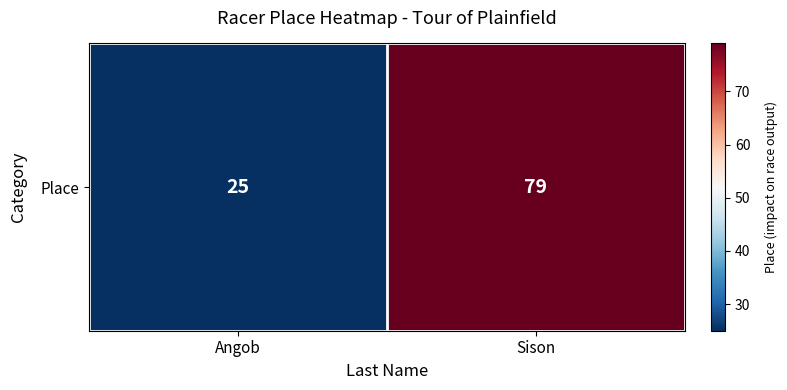

List the labels in order of value, smallest first.

Angob, Sison